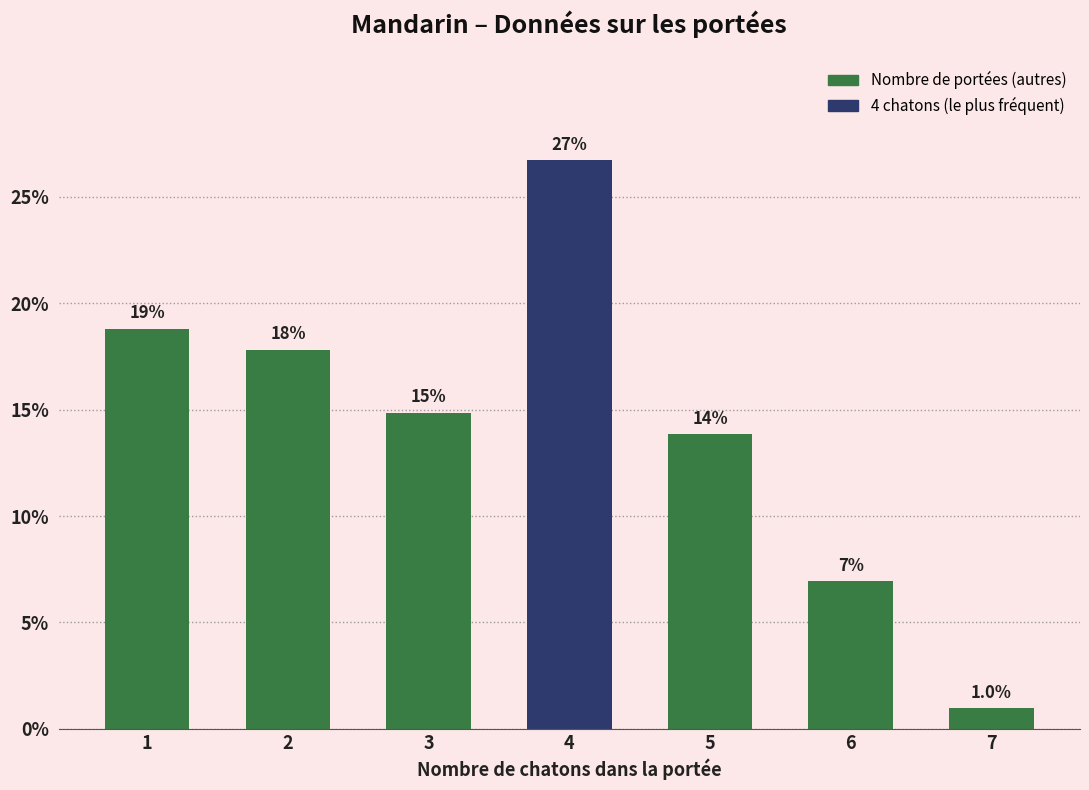

What is the average value?

14